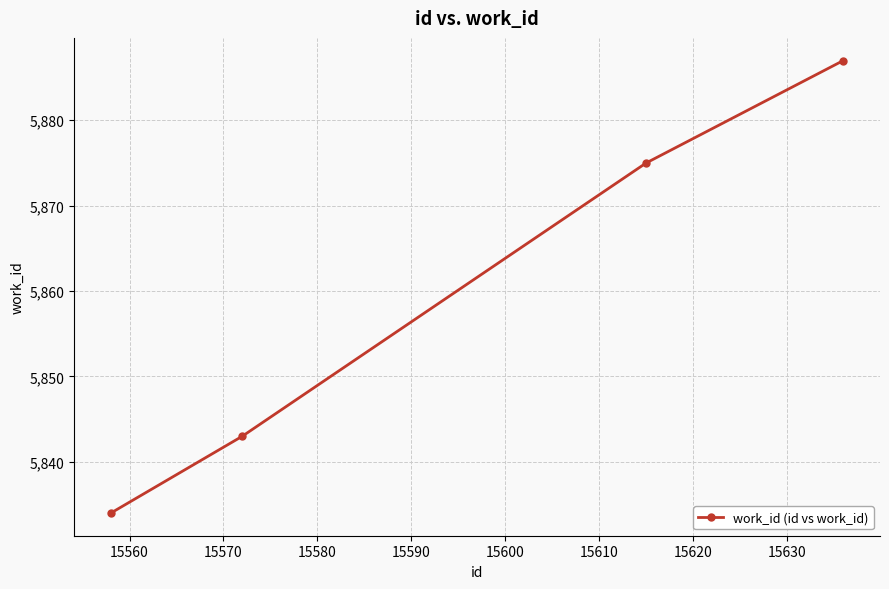

What is the value of the 2nd point from the left?

5843